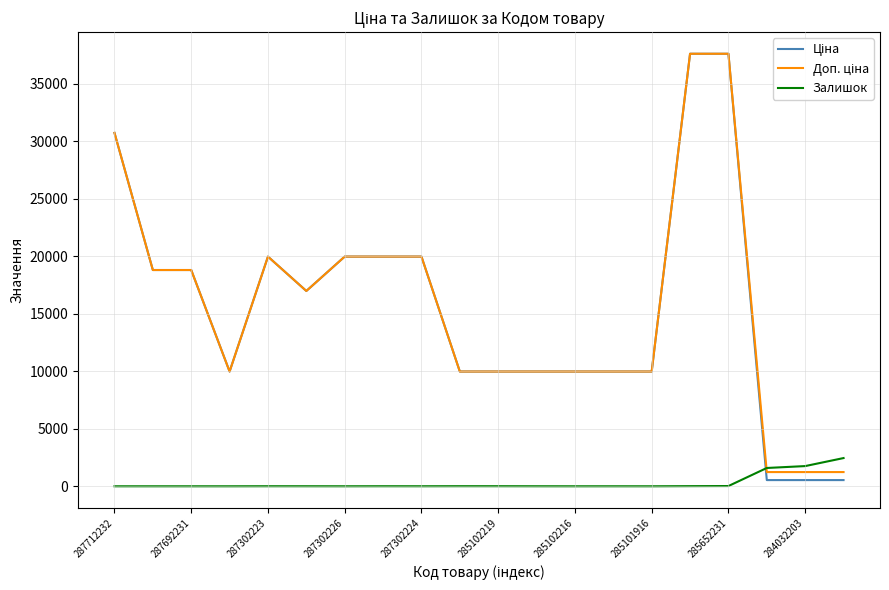

What is the greatest value displayed?

37593.6